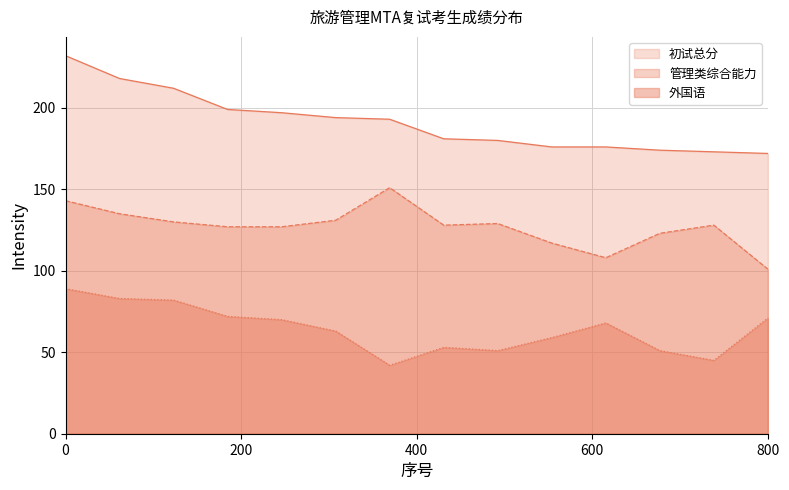

What is the value of the 初试总分 point at the 13th from the left?

173